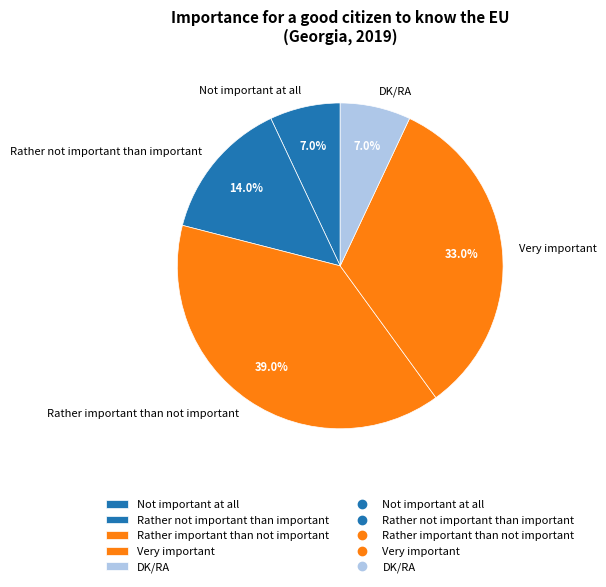

What is the largest slice in the pie chart?

Rather important than not important